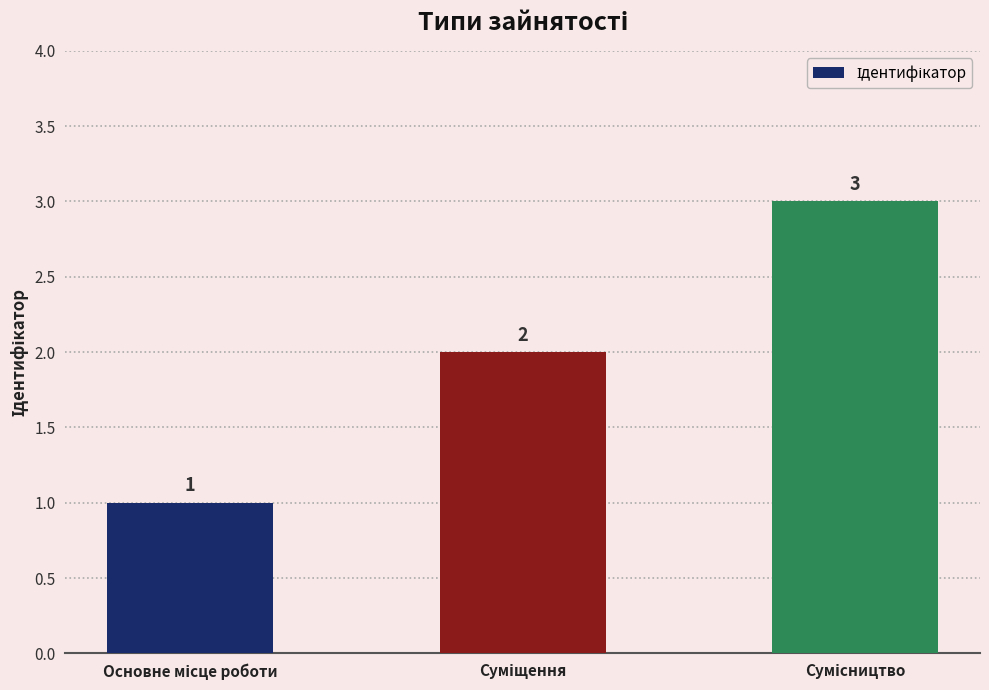

What is the greatest value displayed?

3